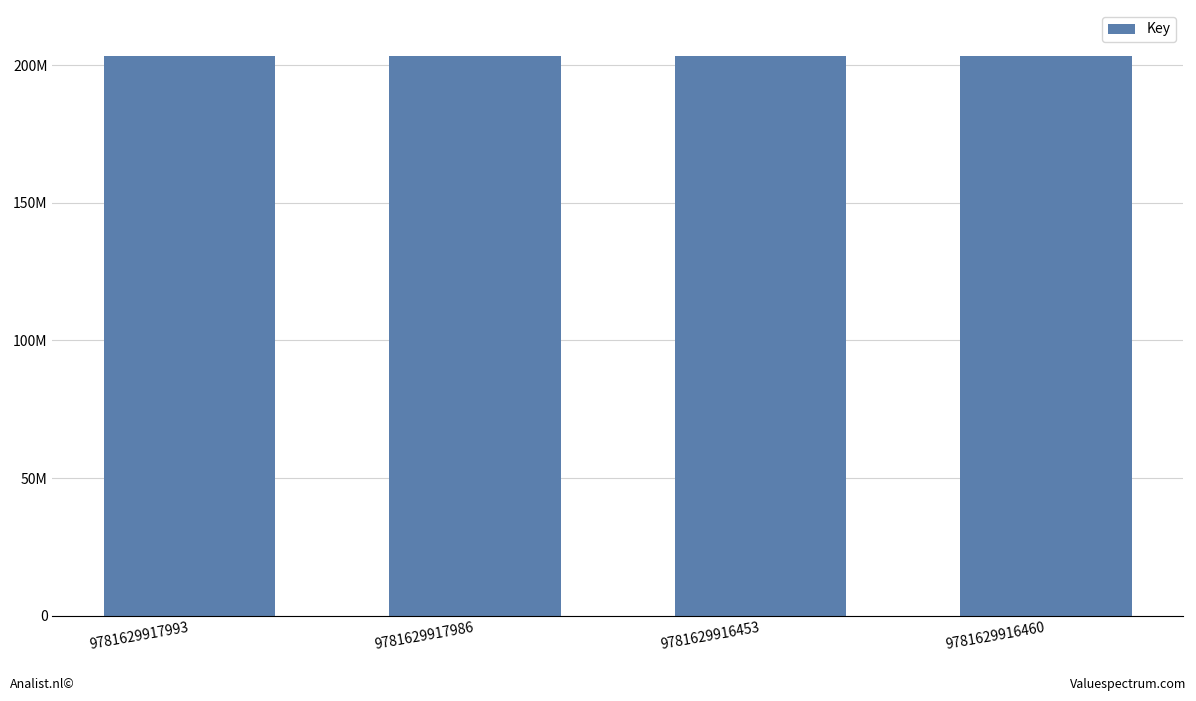

Which label corresponds to the largest value in the chart?

9781629917993